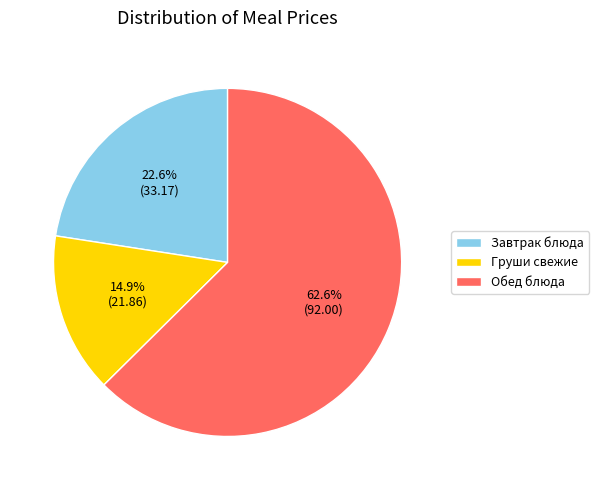

What percentage is NOT represented by Завтрак блюда?

77.4%